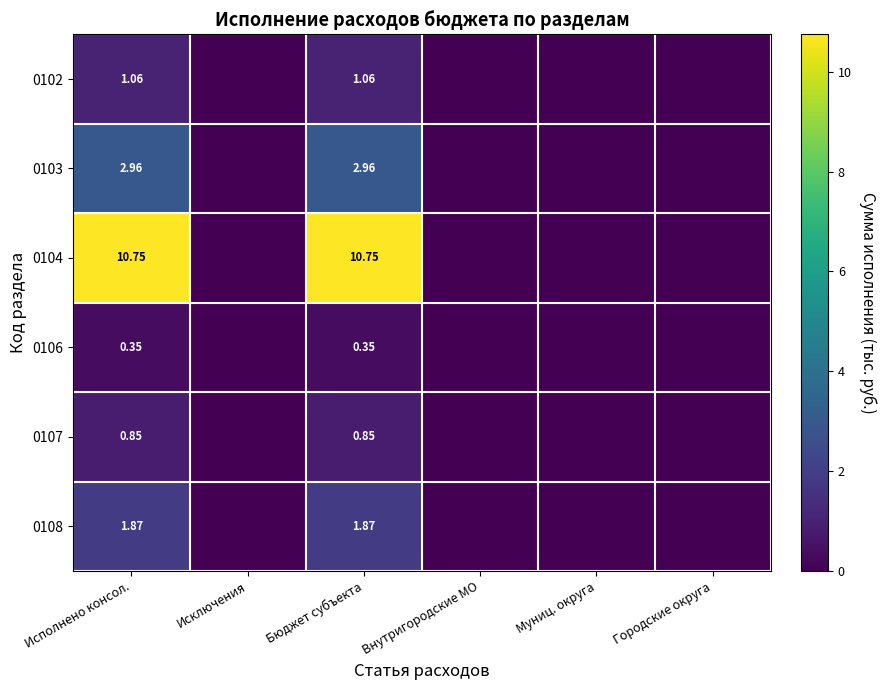

Is the value of 0106 at Бюджет субъекта greater than the value of 0108 at Бюджет субъекта?

No